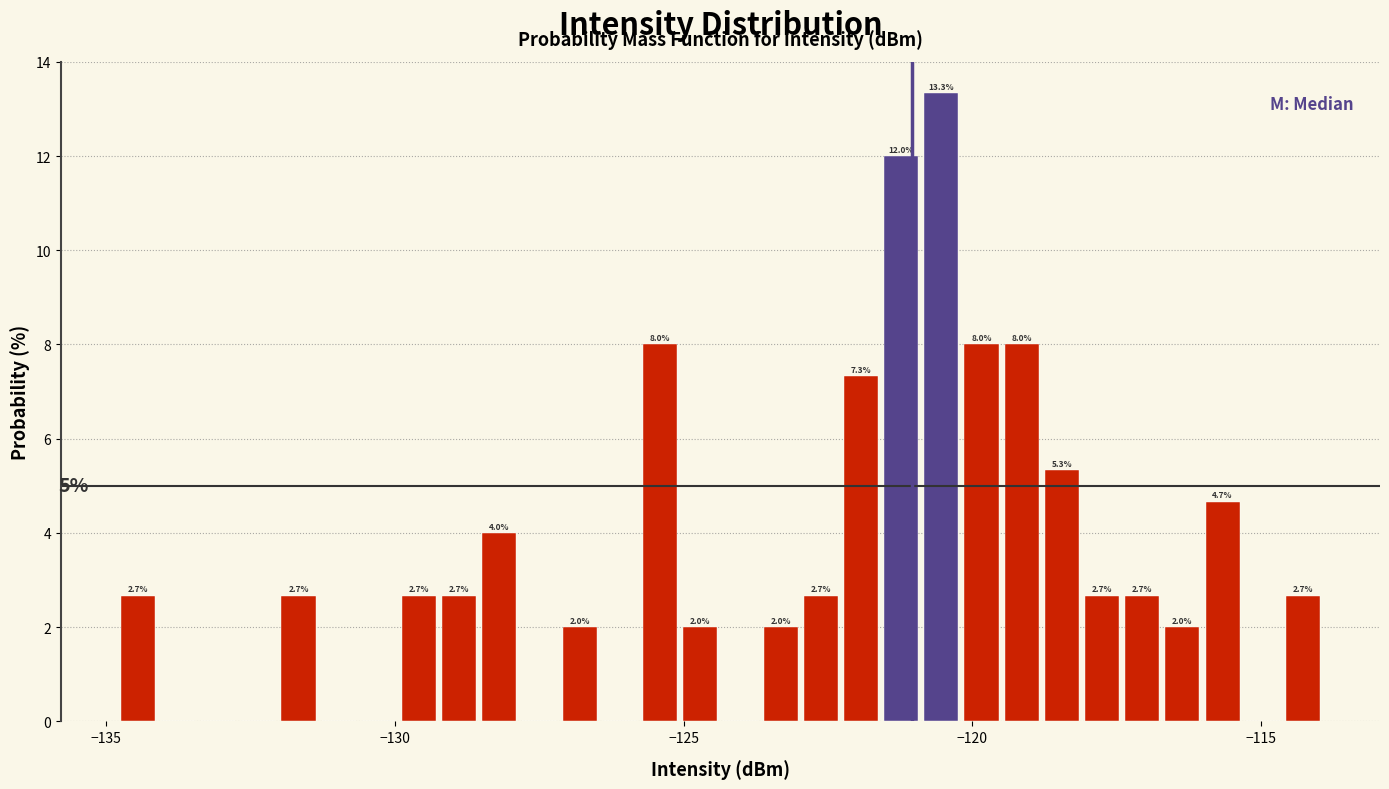

Around what value on the x-axis is the tallest bar? Give the approximate position of its centre, as read against the axis.

-120.5